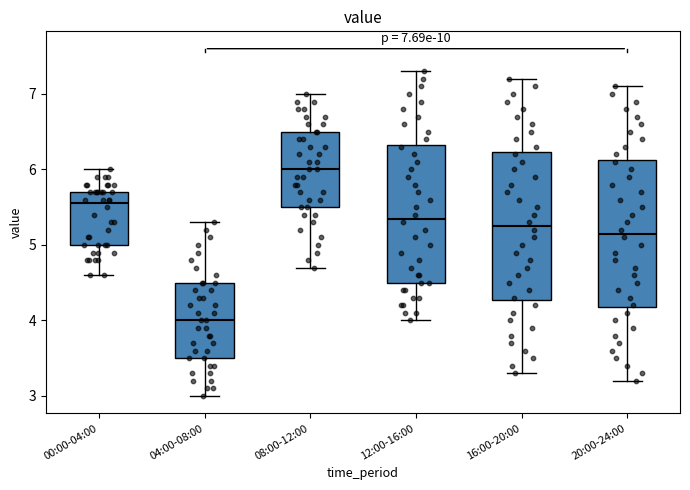

Which box's median line is the highest?

08:00-12:00